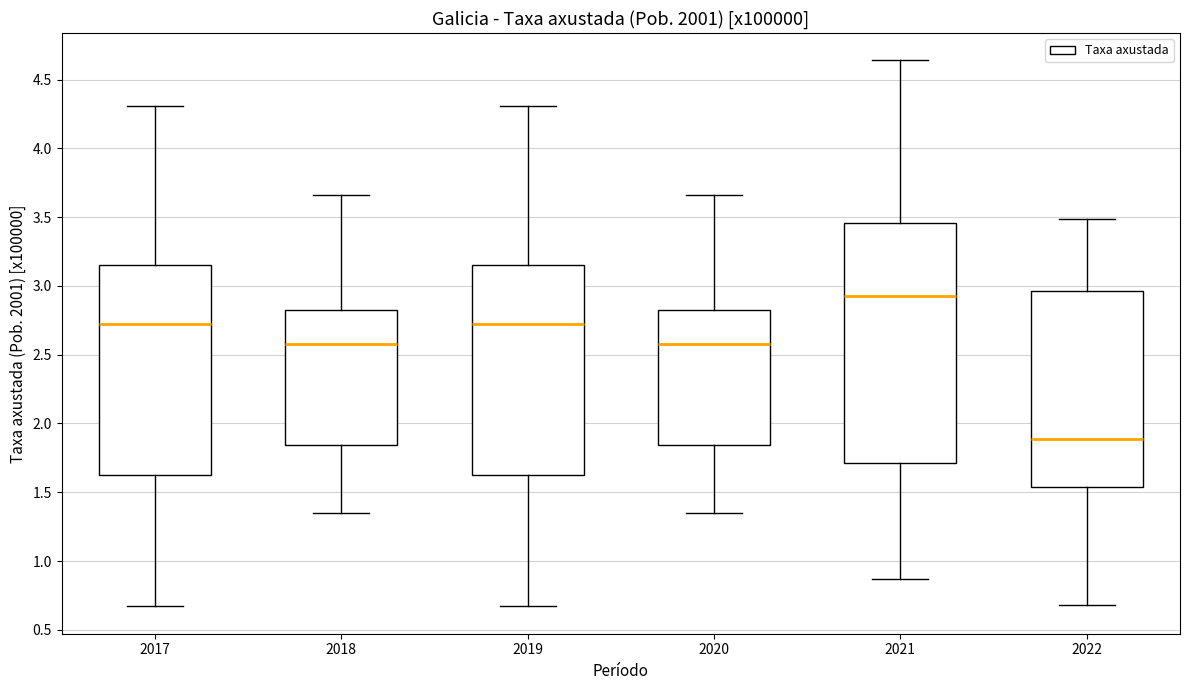

Which box is the tallest, from its lower edge to its upper edge?

2021